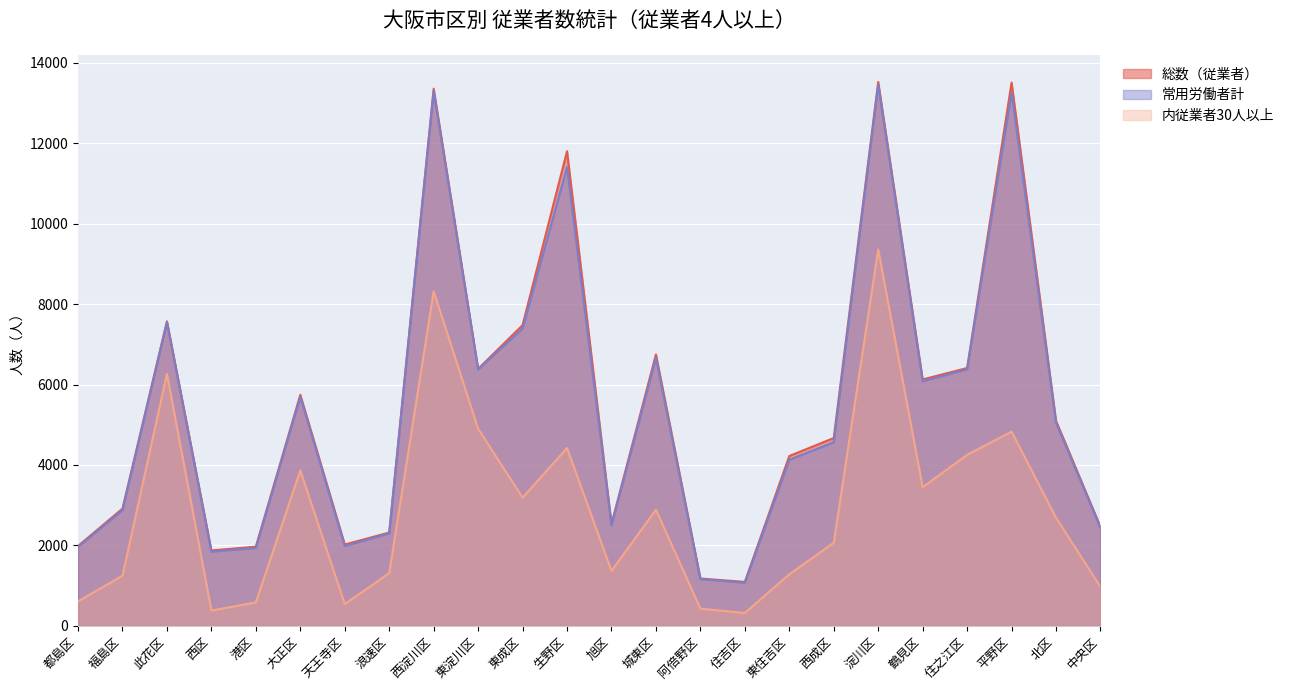

Which series has the largest range (max minus min)?

総数（従業者）